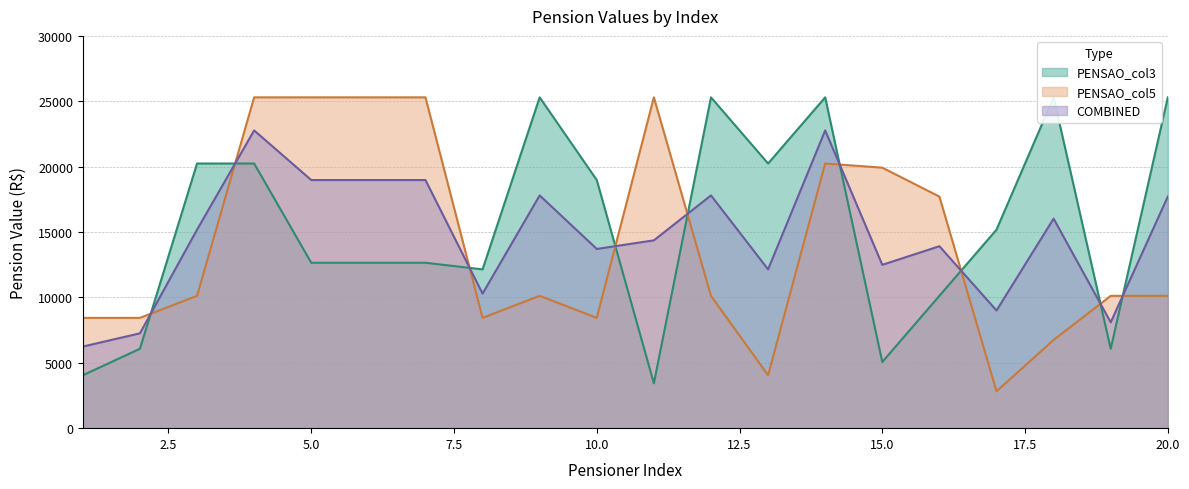

The value of PENSAO_col3 at 5 is 19007.1. True or false?

False